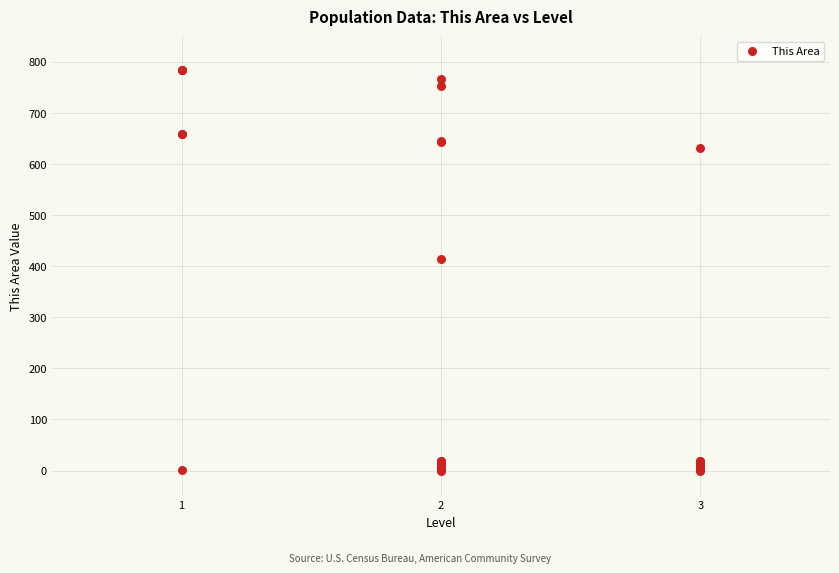

What Y value in the scatter plot is closest to 392?

415